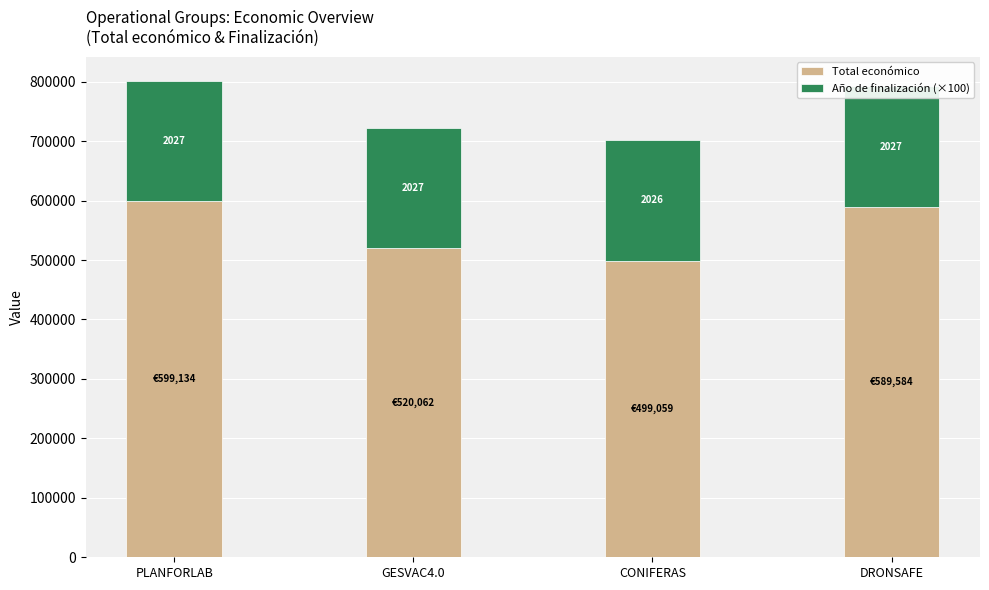

At PLANFORLAB, list the series in order from largest to smallest.

Total económico, Año de finalización (×100)